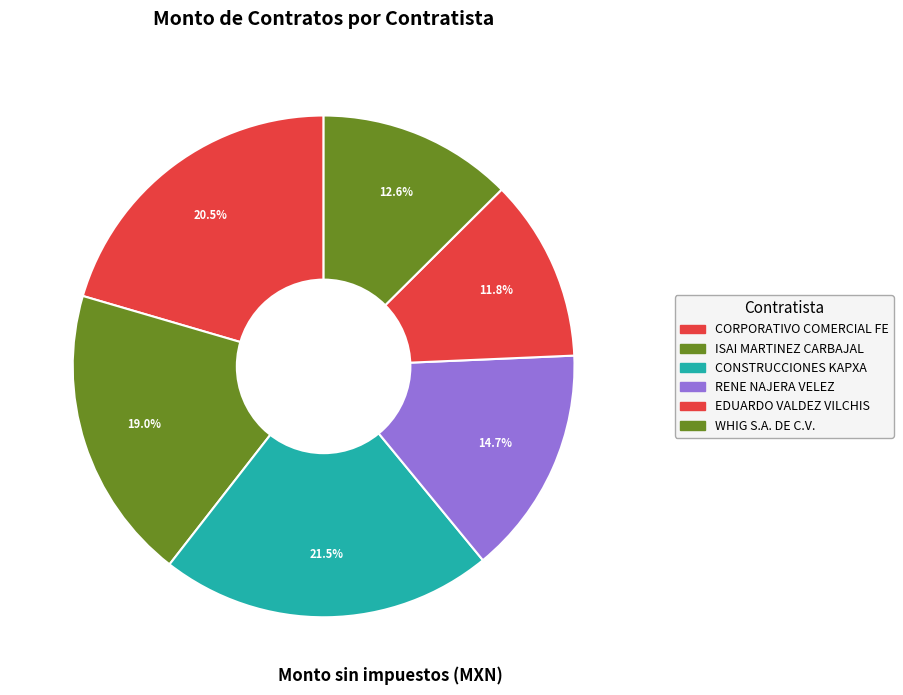

What is the largest slice in the pie chart?

CONSTRUCCIONES KAPXA